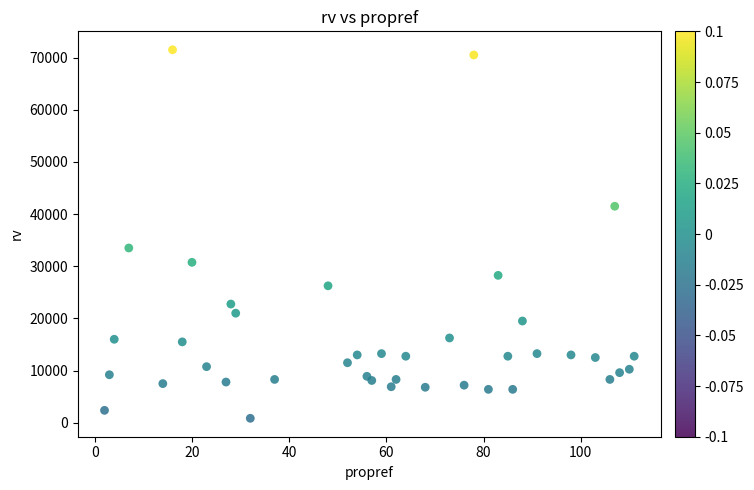

What Y value in the scatter plot is closest to 36175?

33500